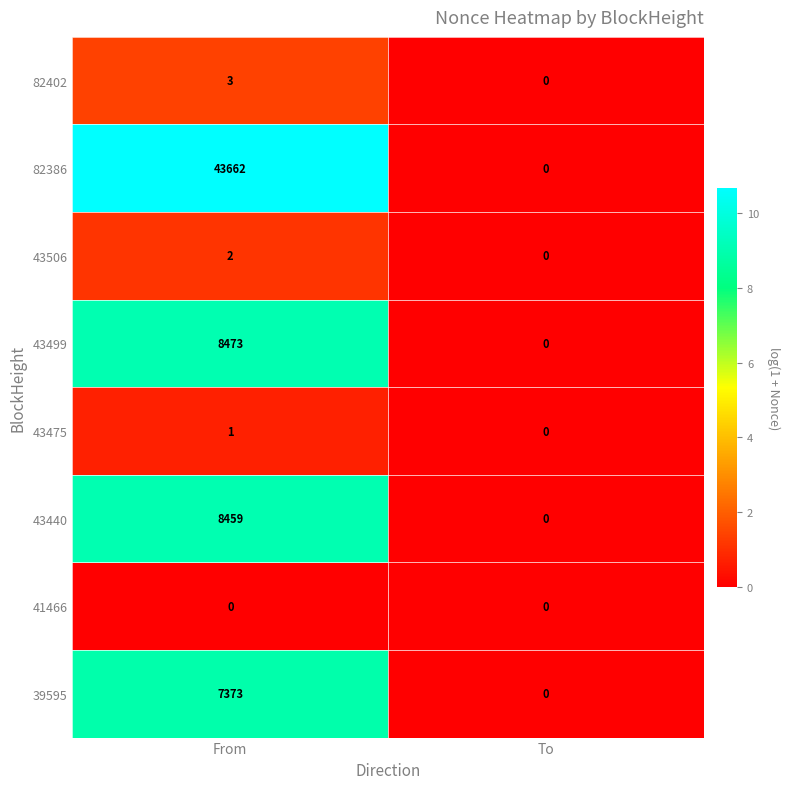

List the series in order of their peak value, highest first.

82386, 43499, 43440, 39595, 82402, 43506, 43475, 41466